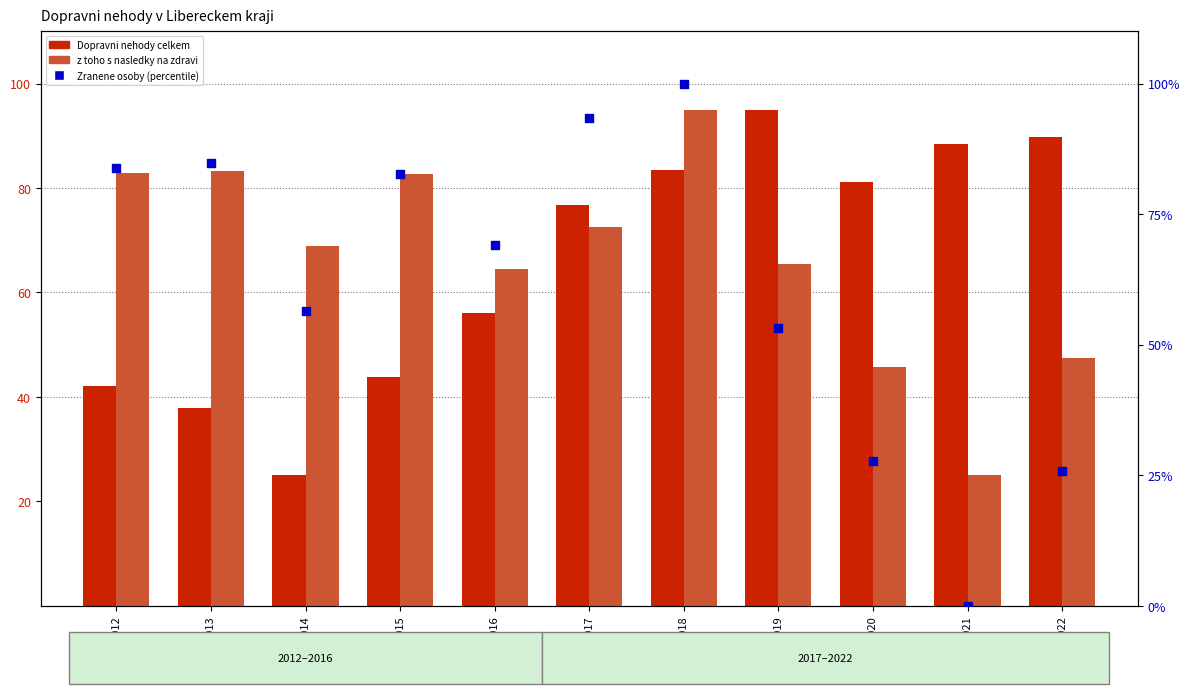

At how many categories does at least one series exceed 85?

5